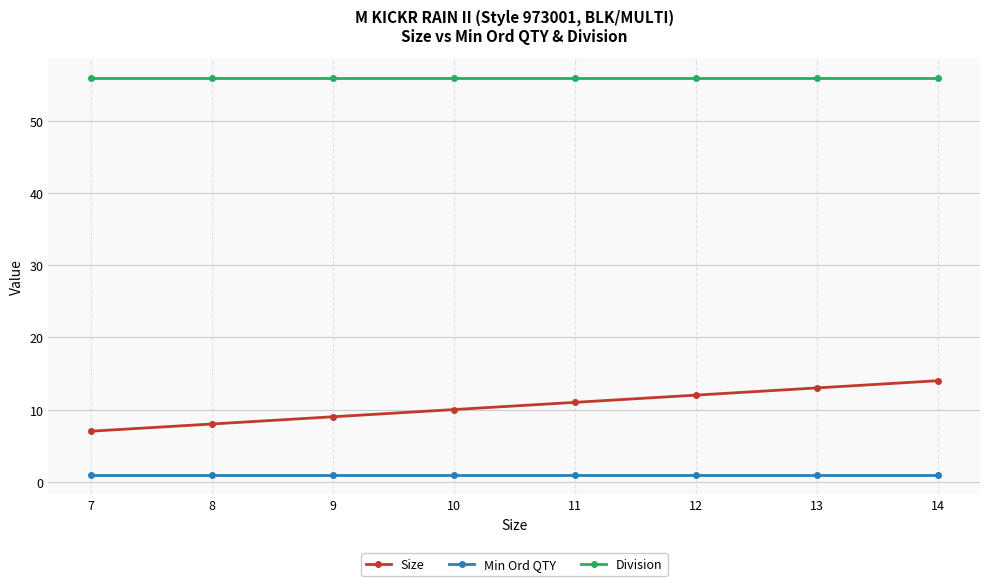

What is the sum of all Division values?

448